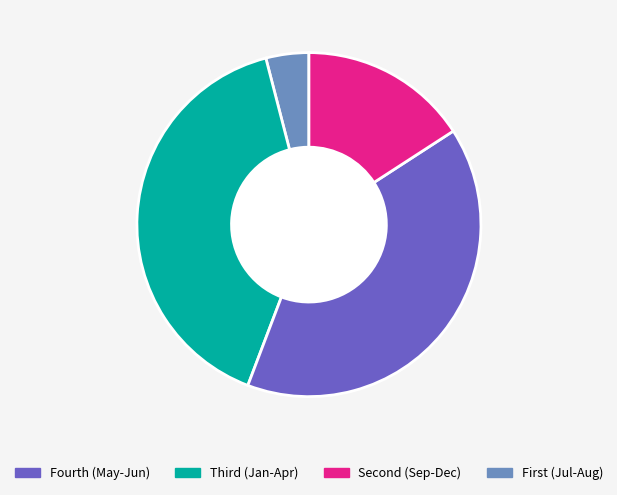

How many segments does this pie chart have?

4